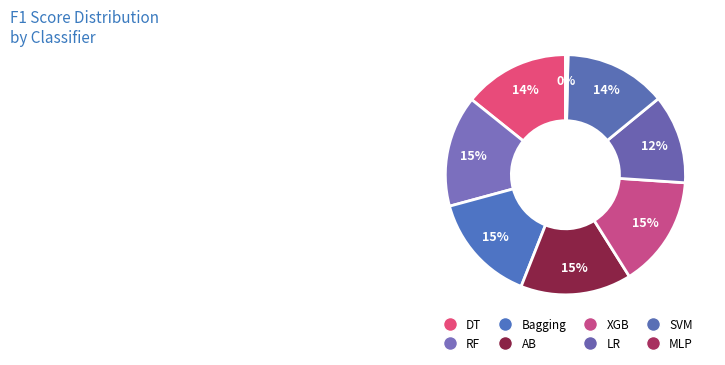

Rank the categories by value from lowest to highest.

MLP, LR, SVM, DT, Bagging, AB, RF, XGB